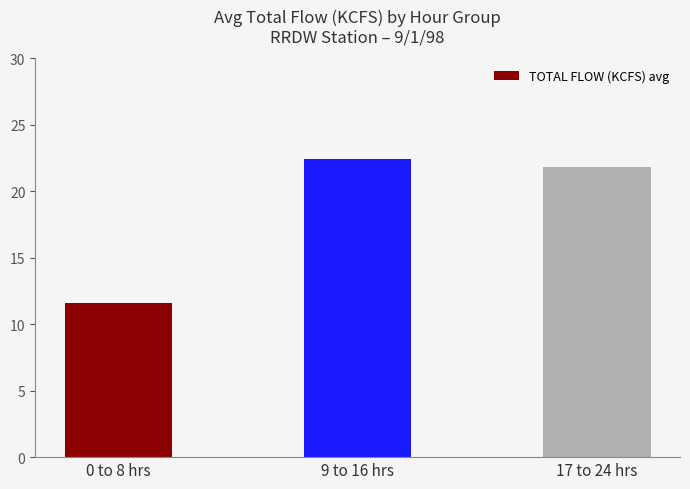

What is the greatest value displayed?

22.5